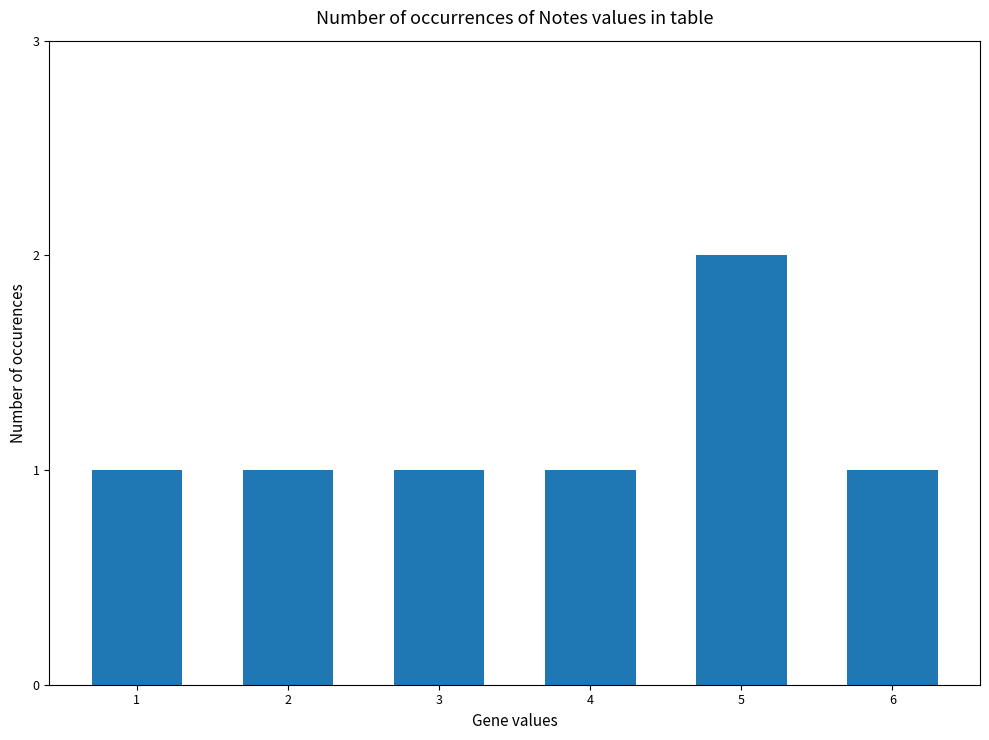

Which category has the highest value across all series?

5